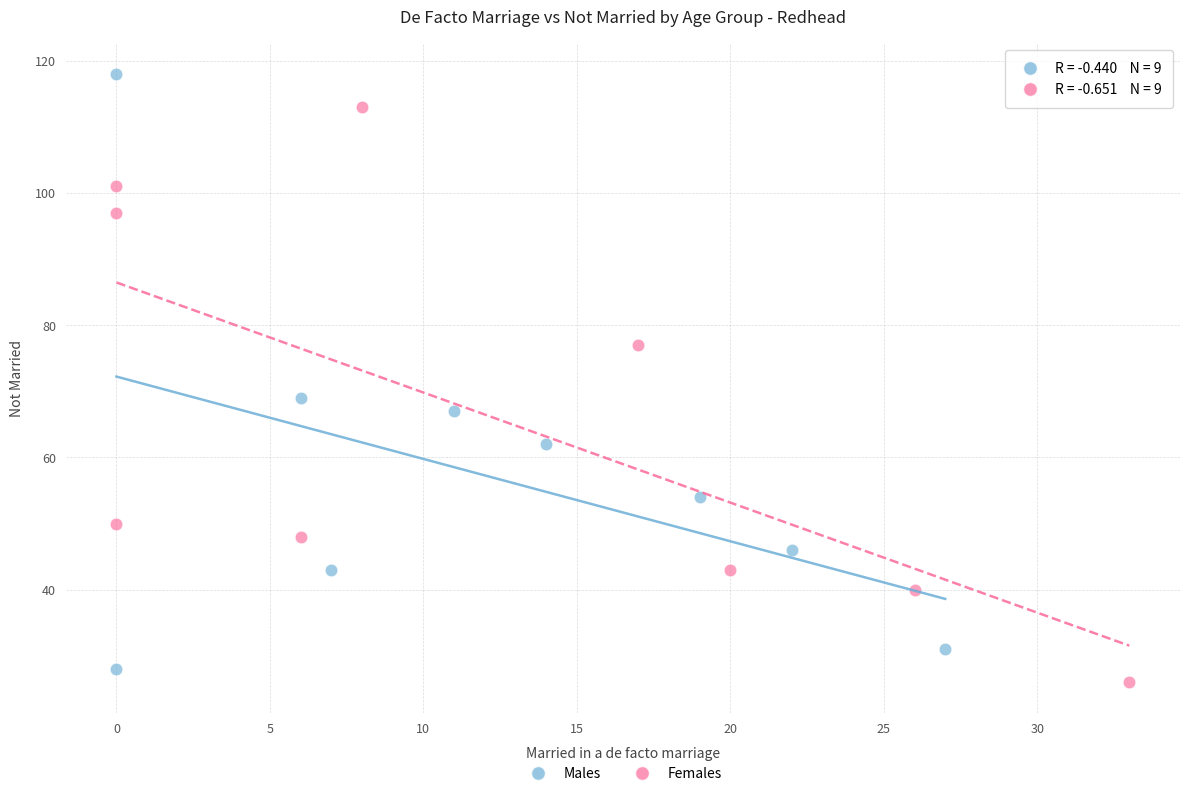

Which series contains the highest Y value?

Males